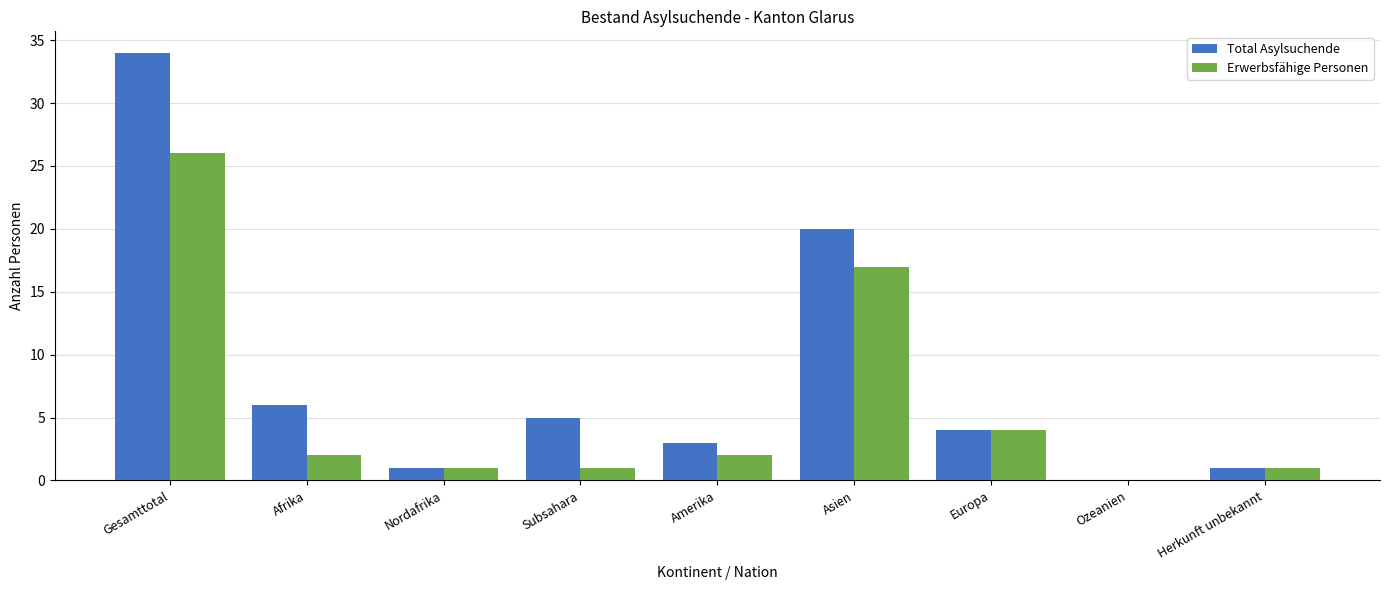

Which label corresponds to the largest value in the chart?

Gesamttotal